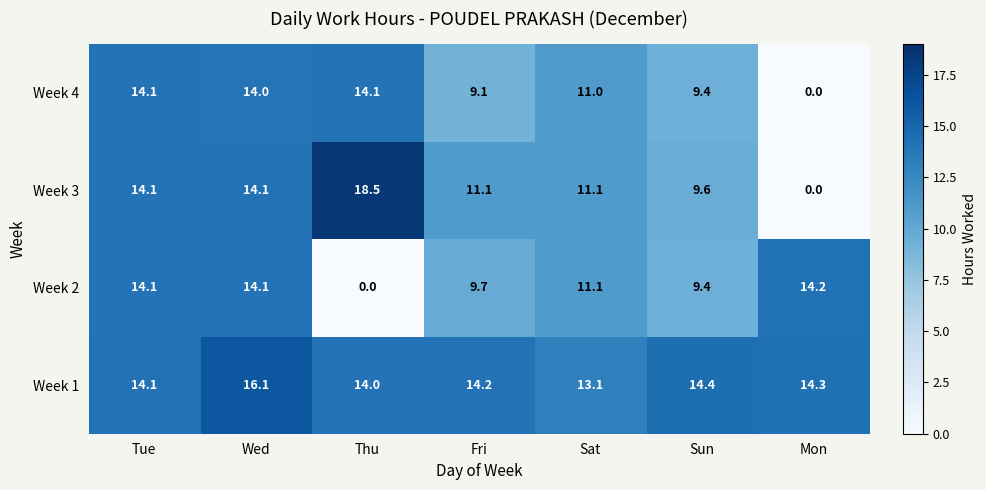

At how many categories does at least one series exceed 17?

1